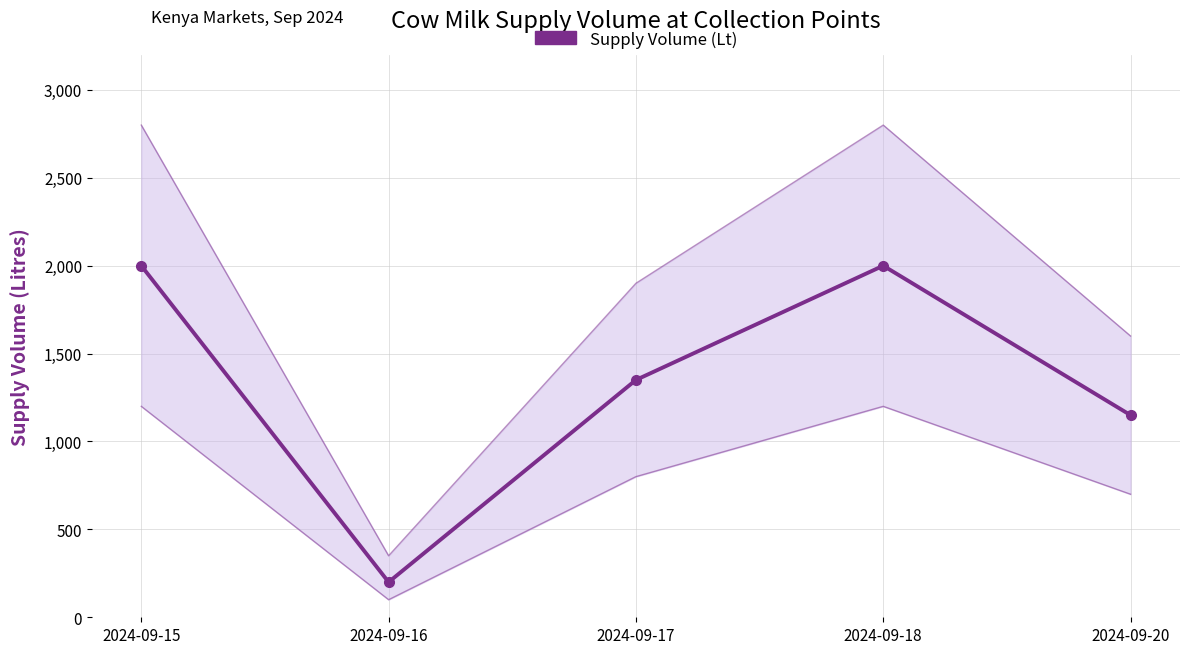

Is it true that the value at 2024-09-18 is 2000?

True